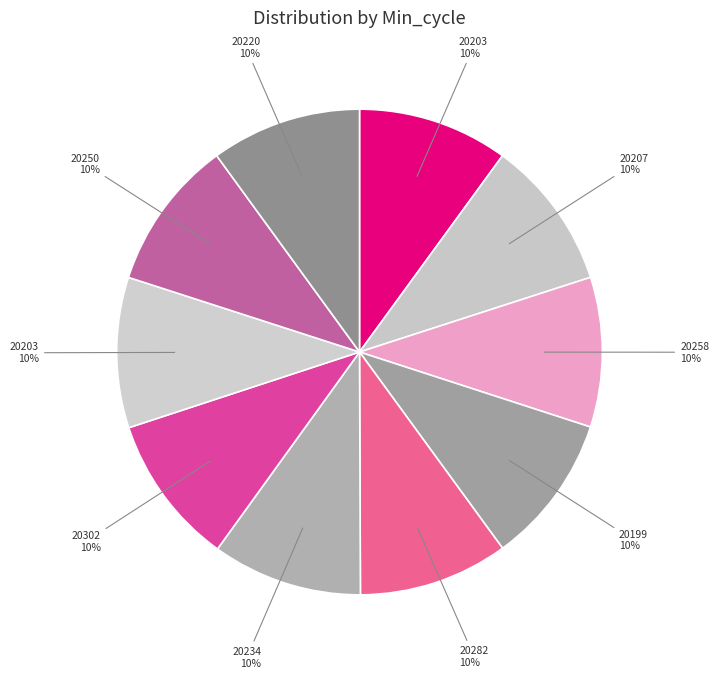

How many slices are in this pie chart?

10